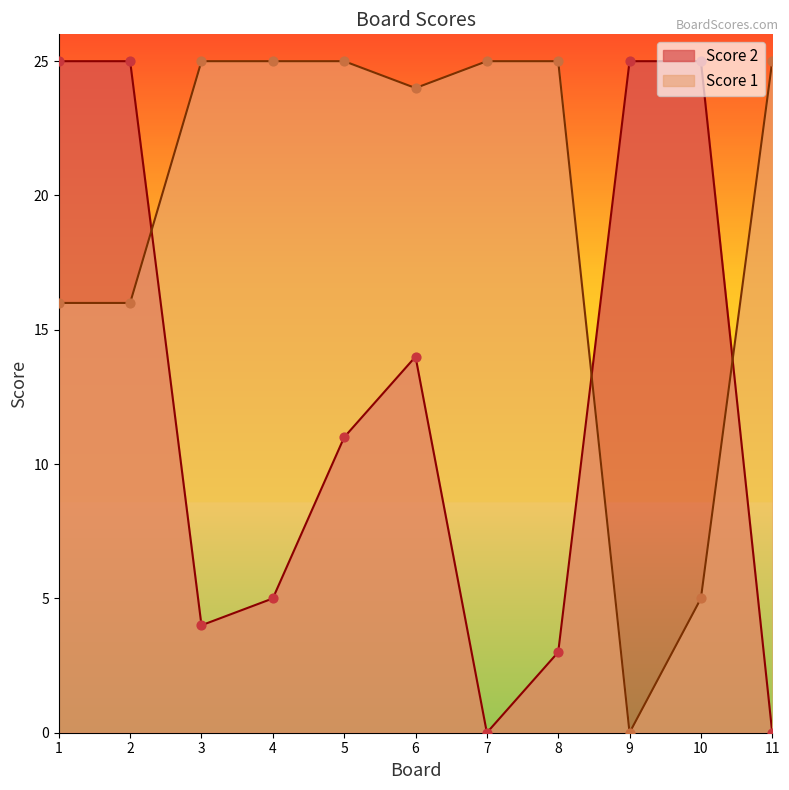

What are all the series names shown in the legend?

Score 2, Score 1